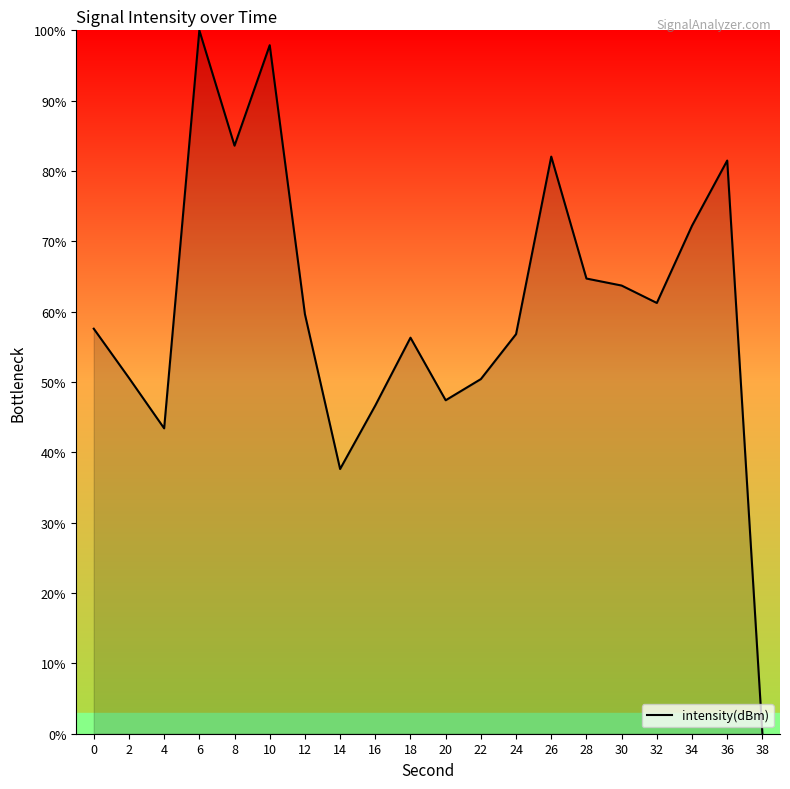

Where is the first local maximum?

6